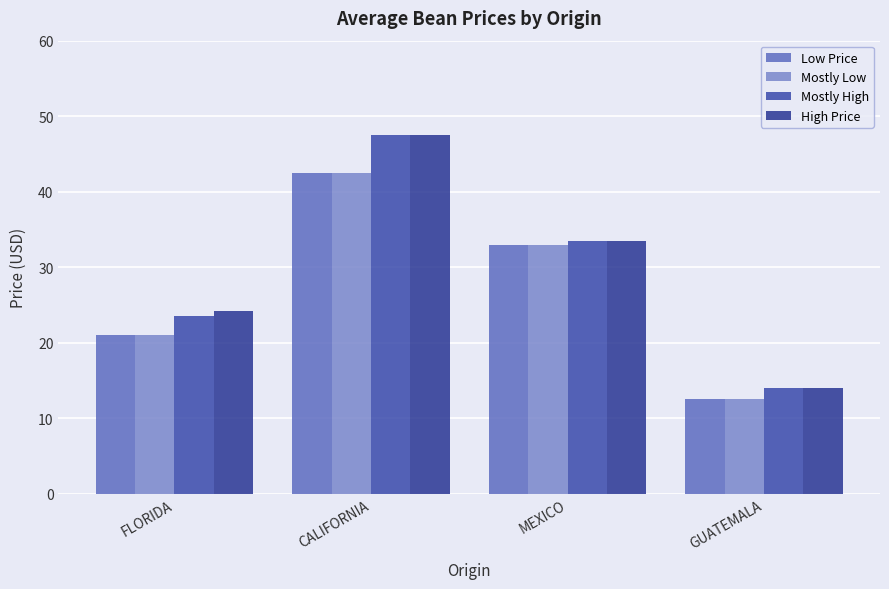

What is the spread (max minus min) of values at MEXICO?

0.5